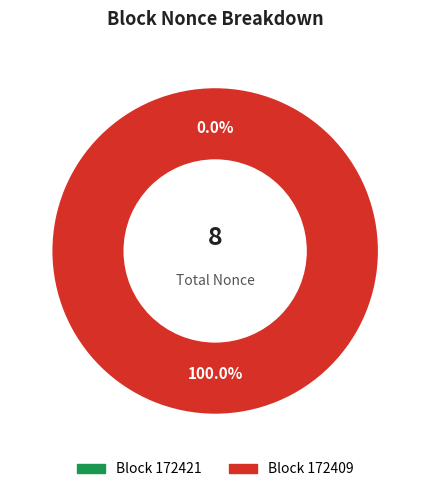

How many slices are in this pie chart?

2